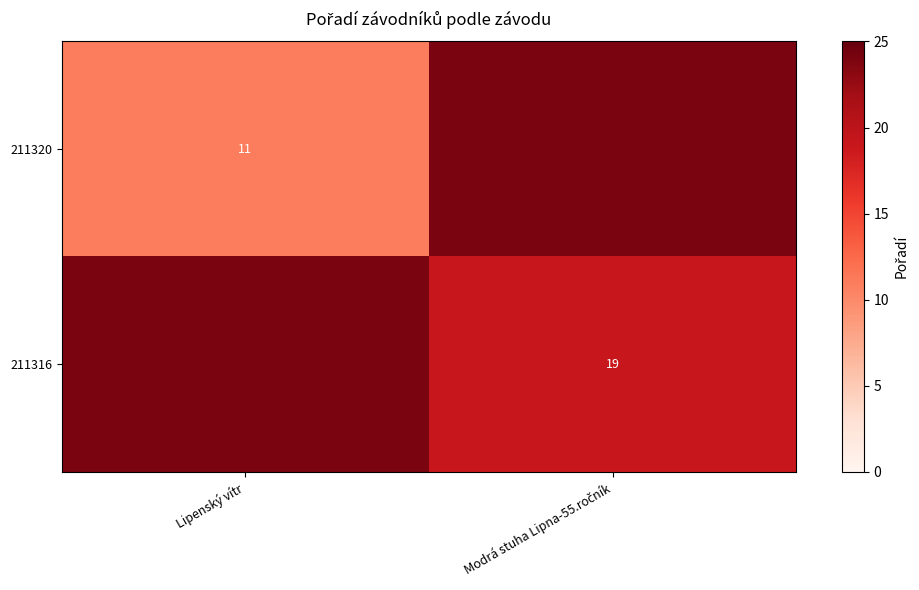

The 211320 series shows 18 at Lipenský vítr. True or false?

False